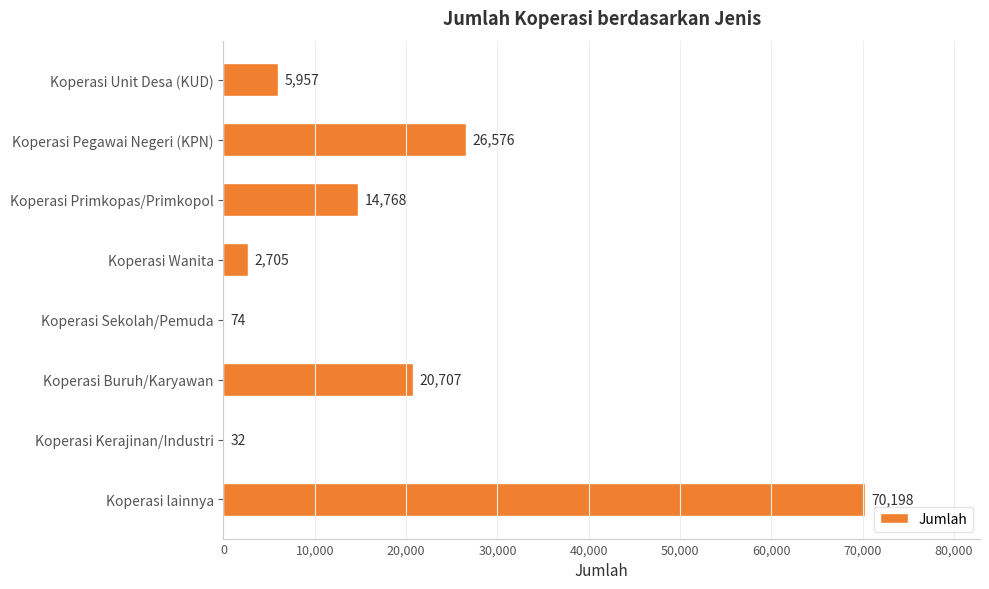

The chart shows a value of 70198 at Koperasi lainnya. True or false?

True